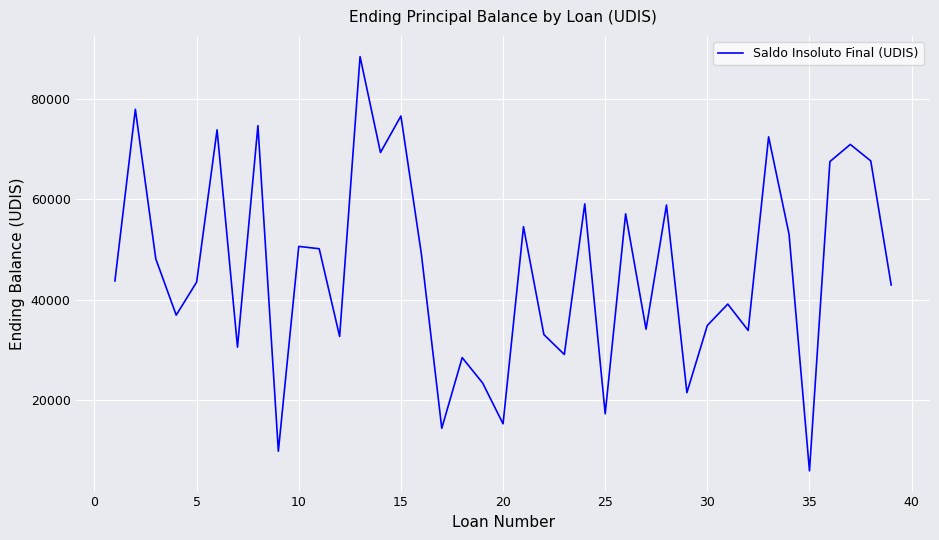

What is the difference between the maximum and minimum values?

82550.1